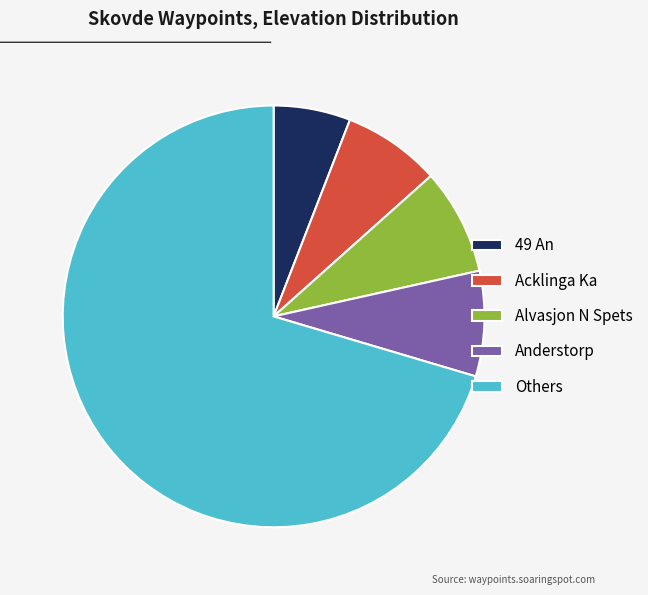

Count the number of slices in the pie.

5